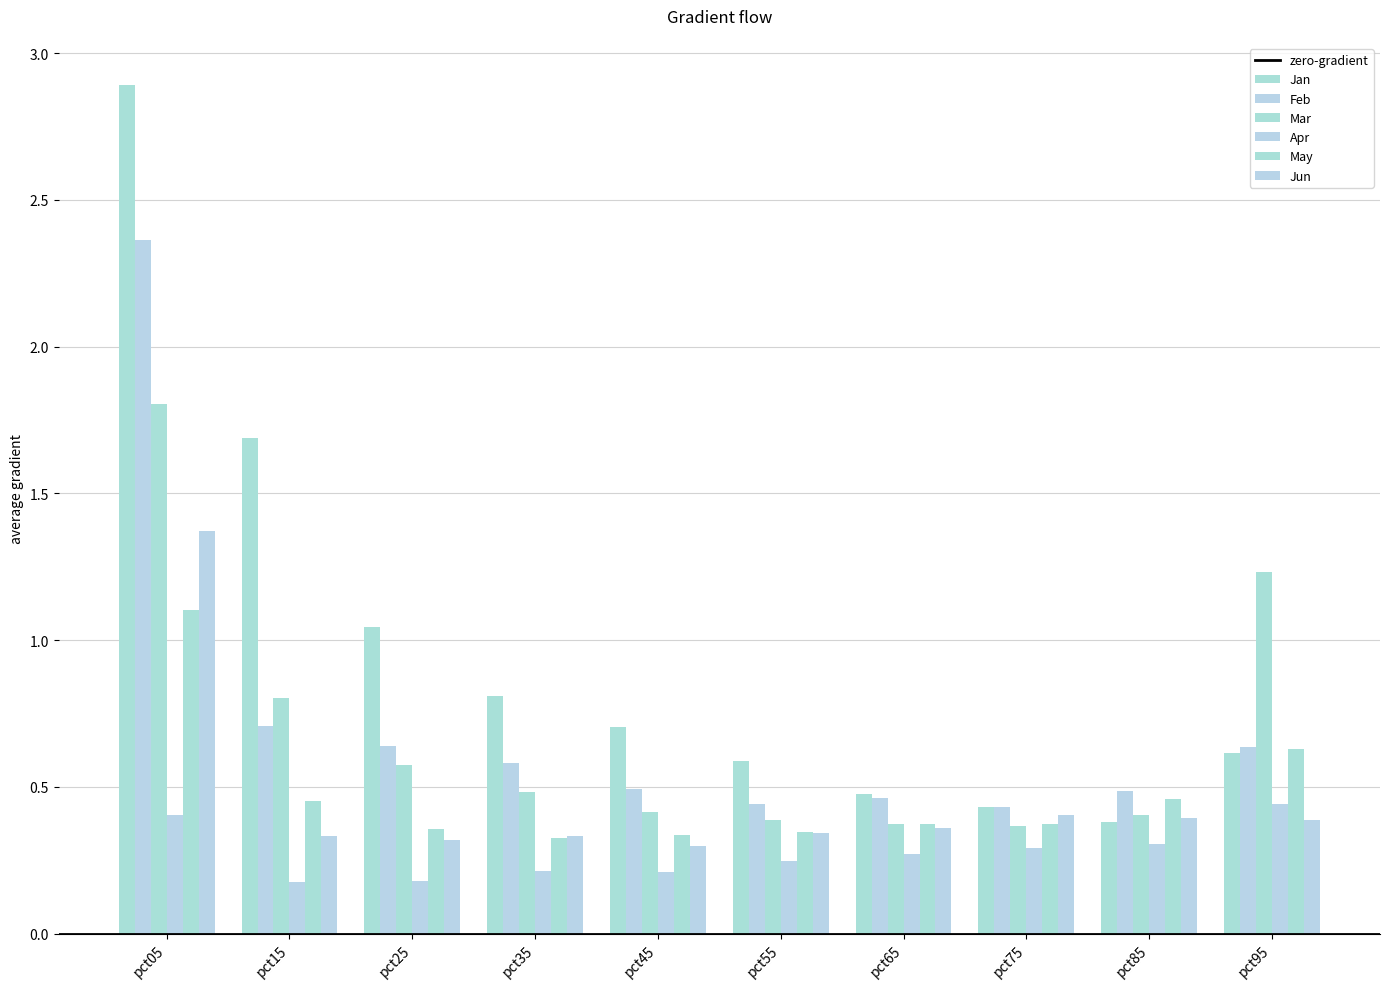

Are the bars grouped side by side (vs. stacked)?

Yes